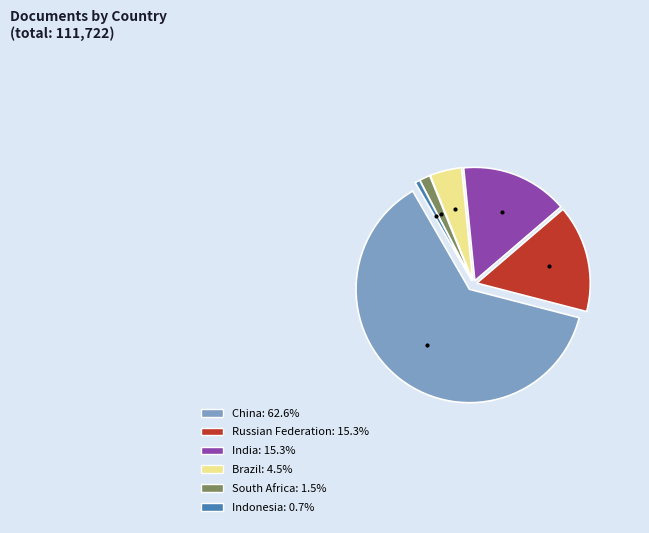

Do India and Indonesia together represent more than half of the pie?

No